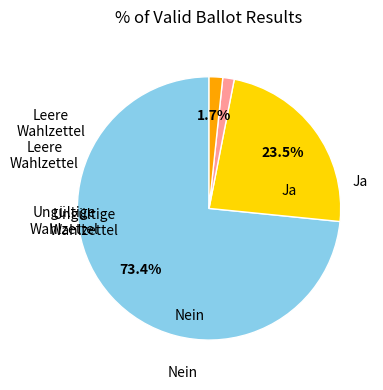

To the nearest percent, what portion does Leere Wahlzettel represent?

1%